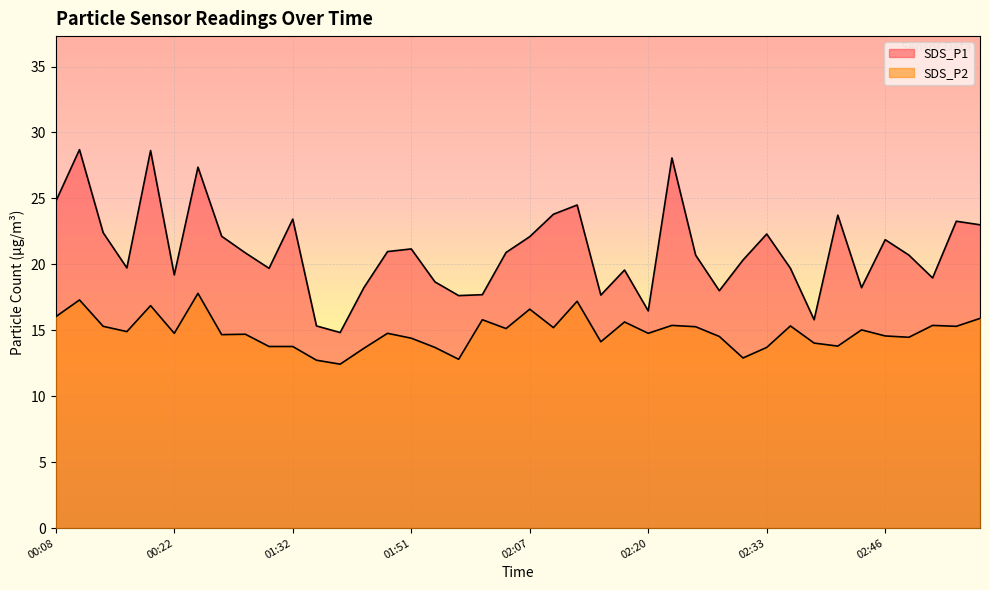

Does the chart display data point markers on the line(s)?

No